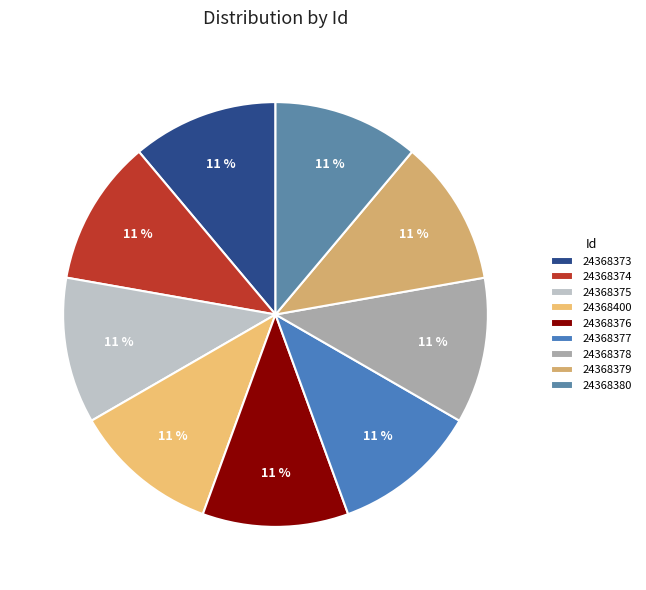

Approximately how many times larger is the value at 24368400 compared to 24368380?

1.0